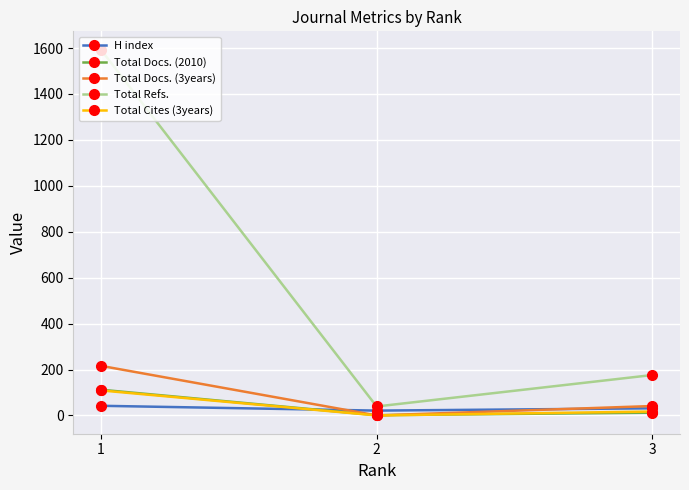

Is this an area chart (filled region under the line)?

No